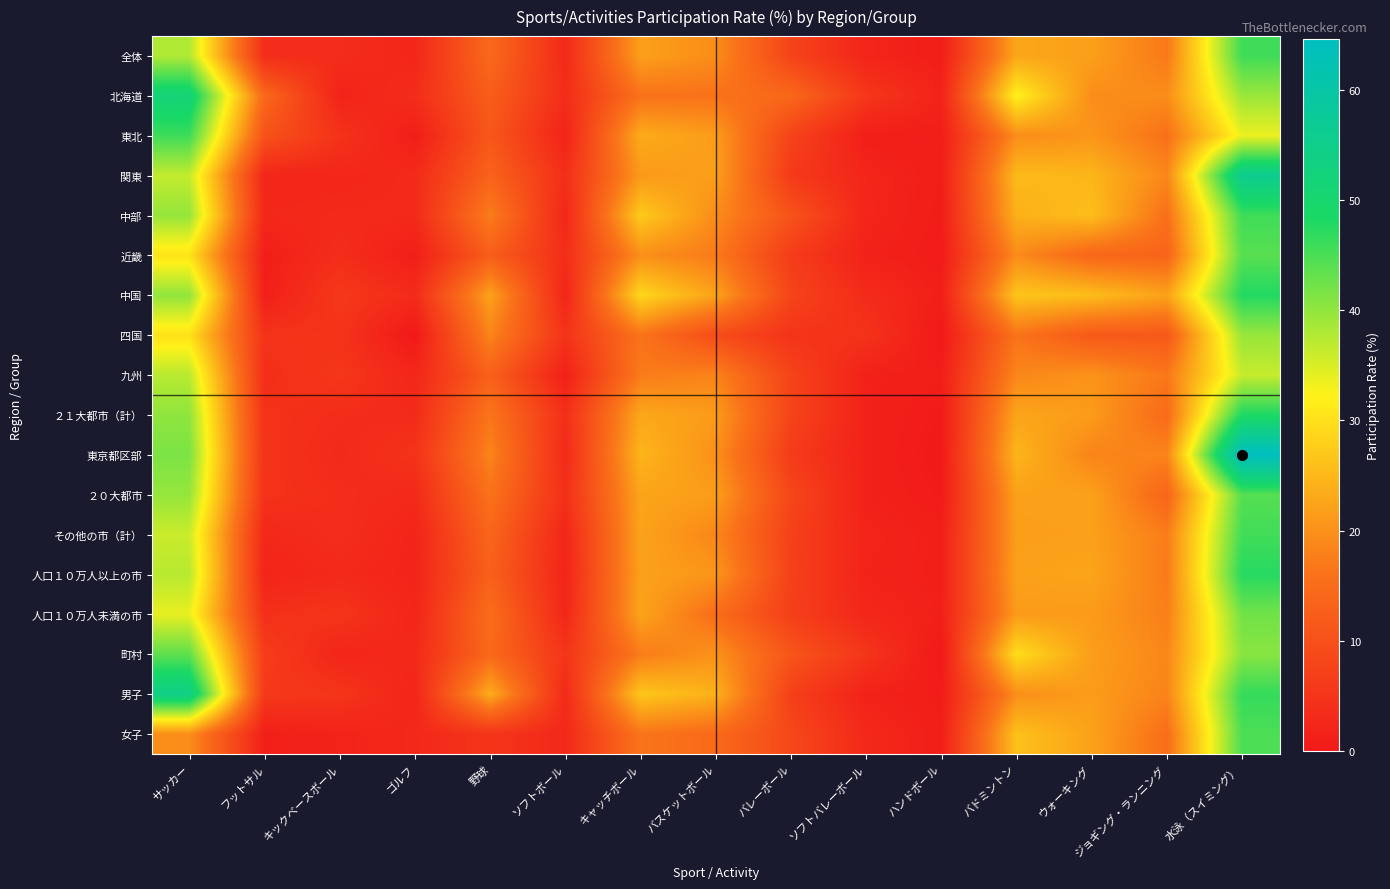

Between 野球 and ジョギング・ランニング, which is larger?

ジョギング・ランニング